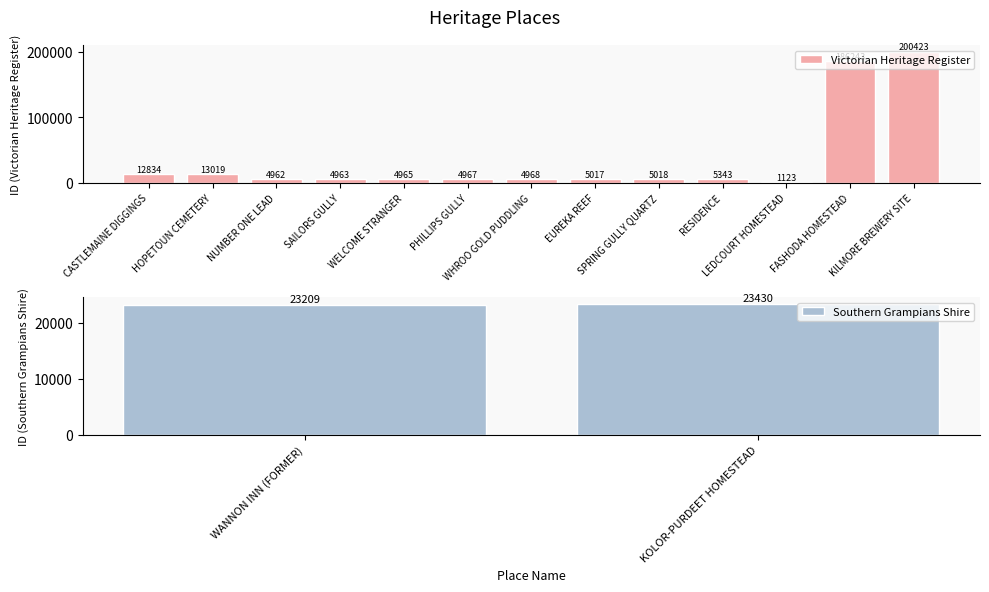

What is the ratio of the value at WELCOME STRANGER to the value at WANNON INN (FORMER)?

0.2